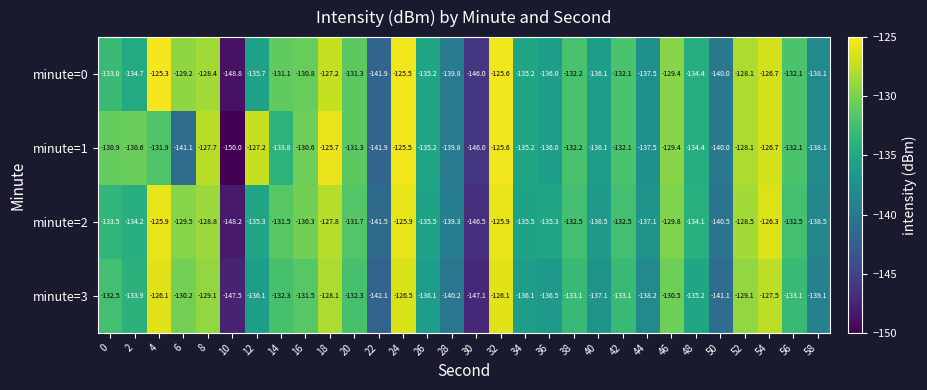

At which label does minute=0 first exceed -132?

4